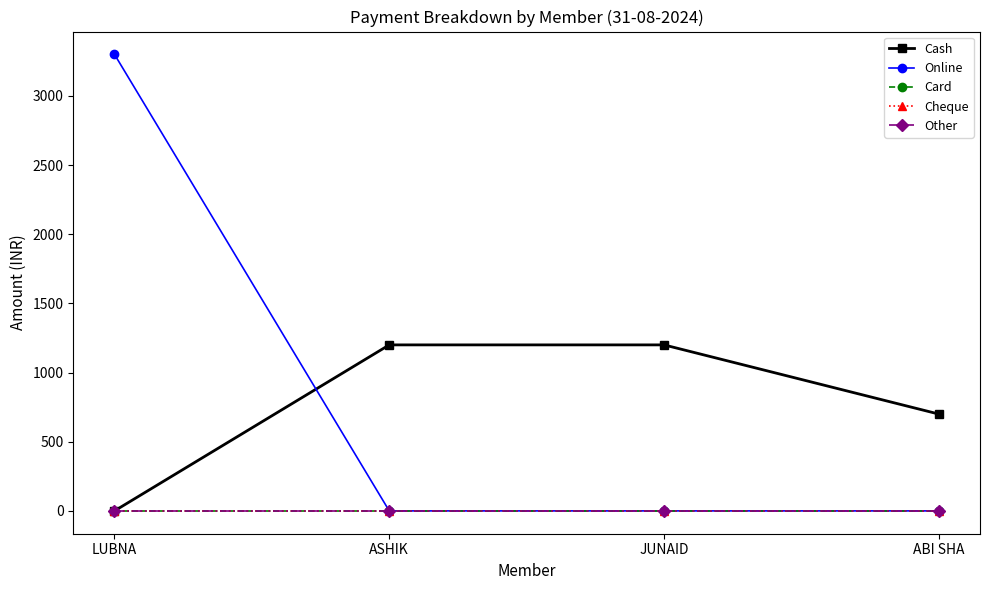

True or false: Other and Cheque intersect in this chart.

False